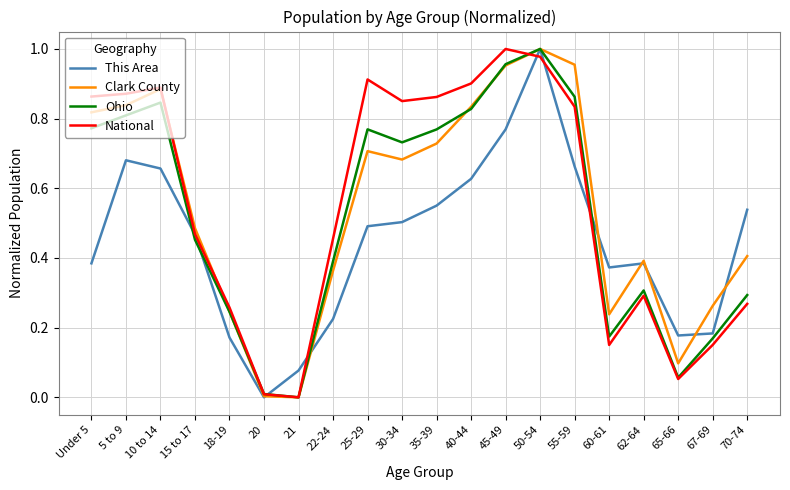

At which category is the sum across all series the highest?

50-54